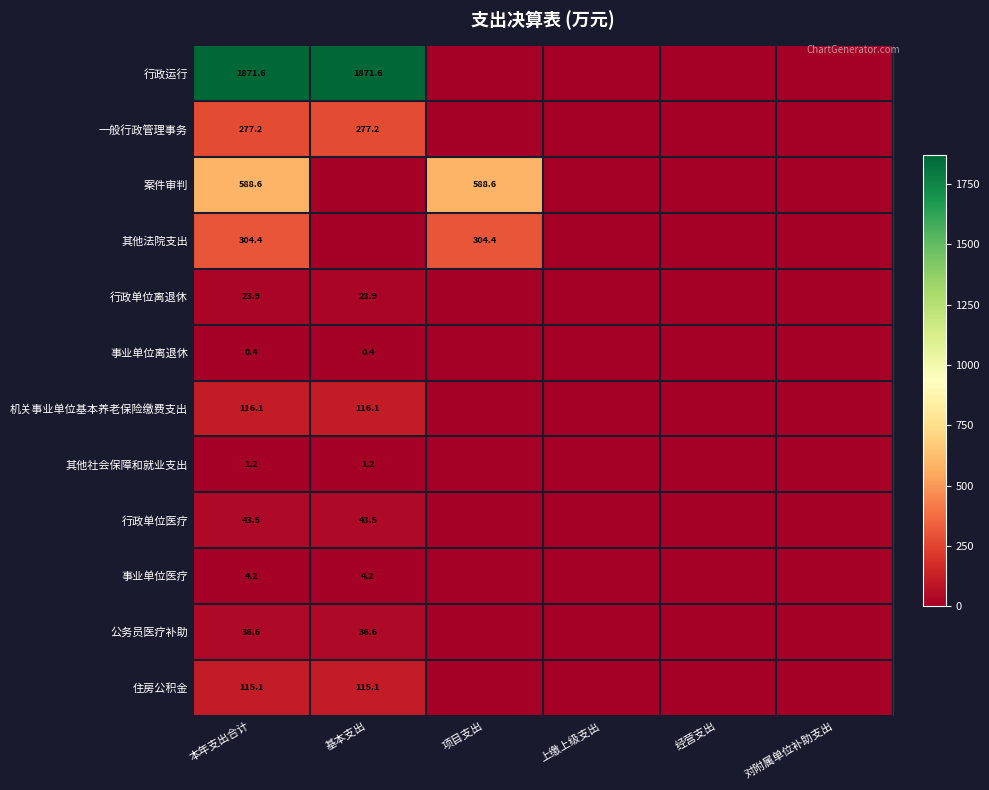

Rank the series at 本年支出合计 from lowest to highest value.

事业单位离退休, 其他社会保障和就业支出, 事业单位医疗, 行政单位离退休, 公务员医疗补助, 行政单位医疗, 住房公积金, 机关事业单位基本养老保险缴费支出, 一般行政管理事务, 其他法院支出, 案件审判, 行政运行